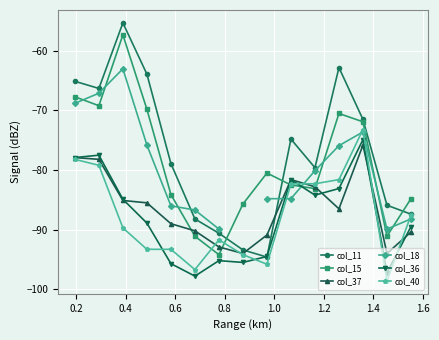

What is the greatest value displayed?

-55.3